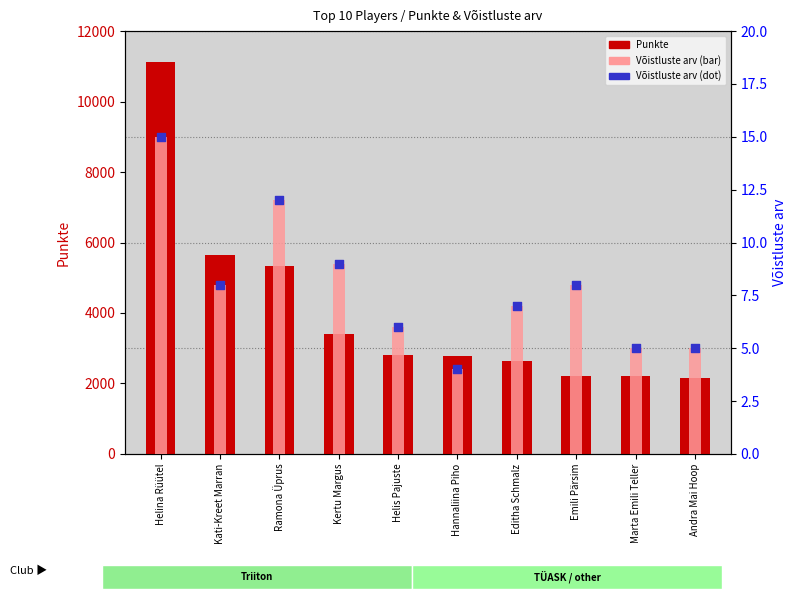

Which series has the largest total across all categories?

Punkte